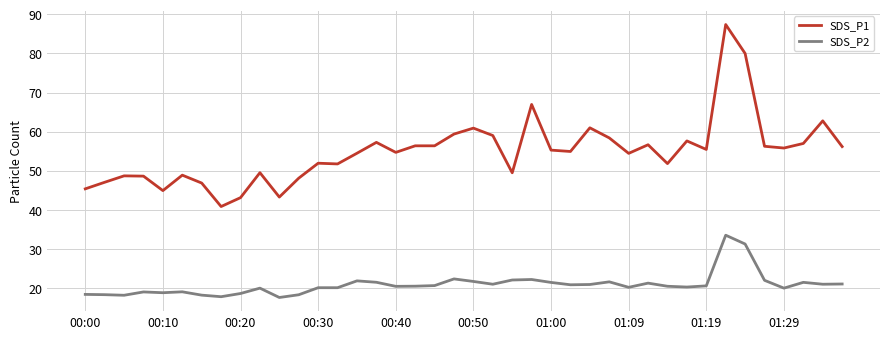

What is the difference between the maximum and minimum values in the SDS_P2 series?

15.9